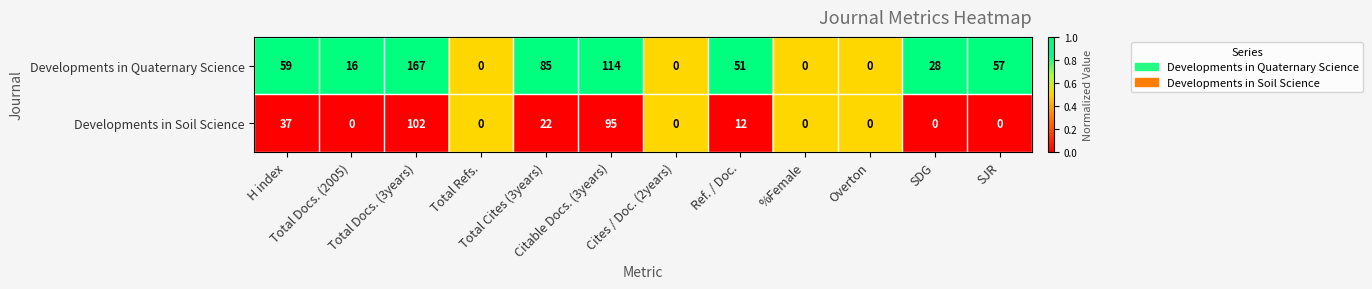

Rank the series by their average value, from lowest to highest.

Developments in Soil Science, Developments in Quaternary Science